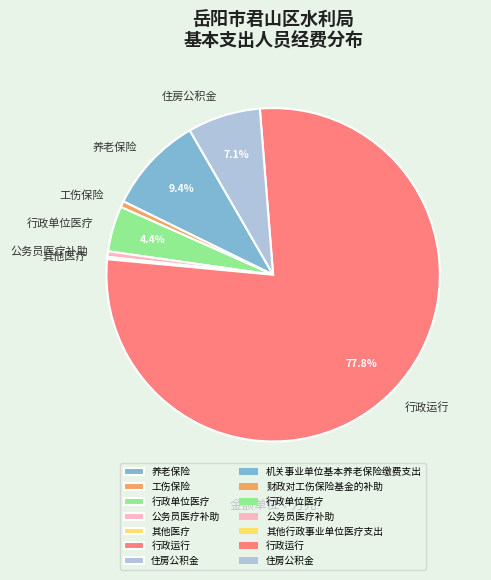

Between 公务员医疗补助 and 行政运行, which is larger?

行政运行